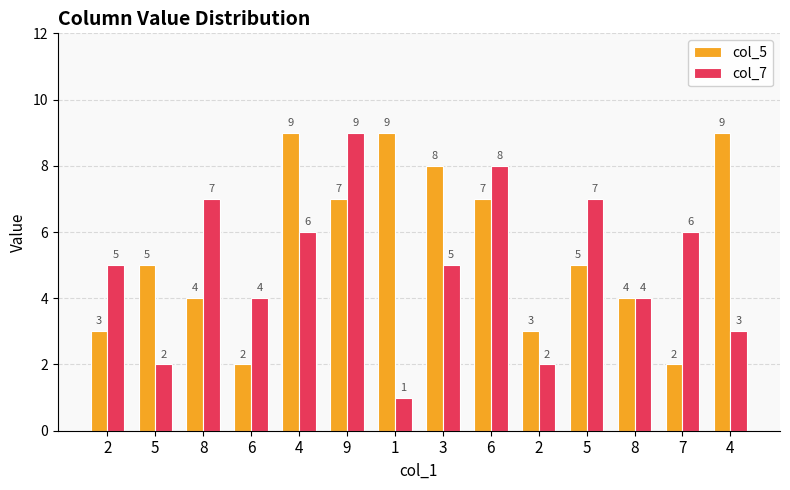

What is the label of the 13th bar from the right?

5